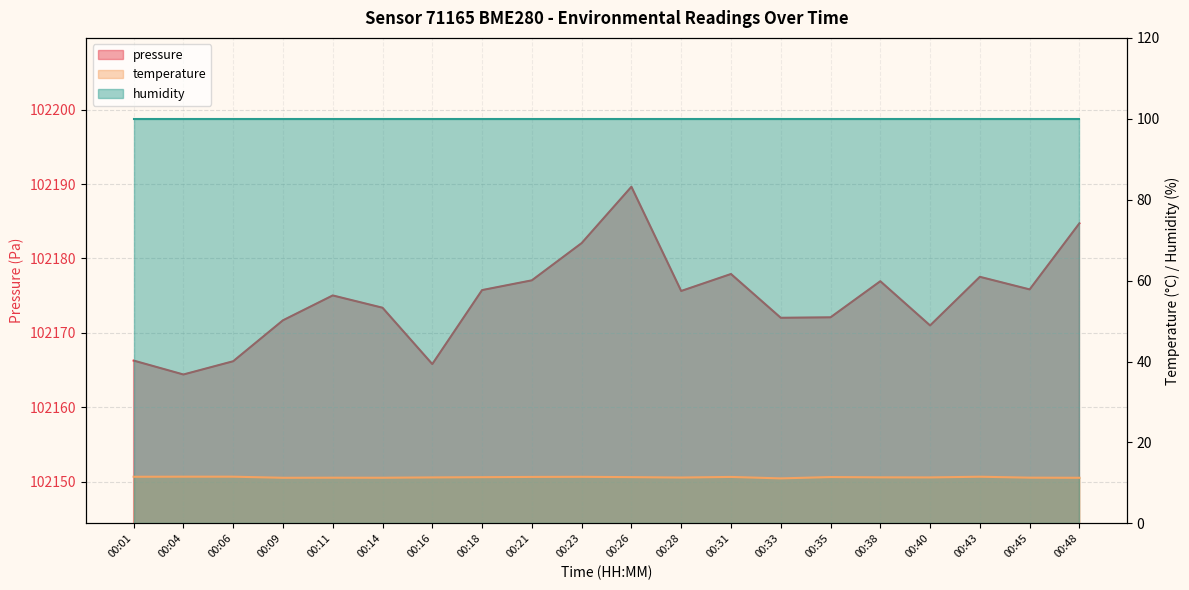

List the labels in order of temperature value, smallest first.

00:33, 00:09, 00:48, 00:14, 00:11, 00:45, 00:28, 00:16, 00:40, 00:38, 00:18, 00:26, 00:35, 00:21, 00:31, 00:23, 00:01, 00:43, 00:04, 00:06